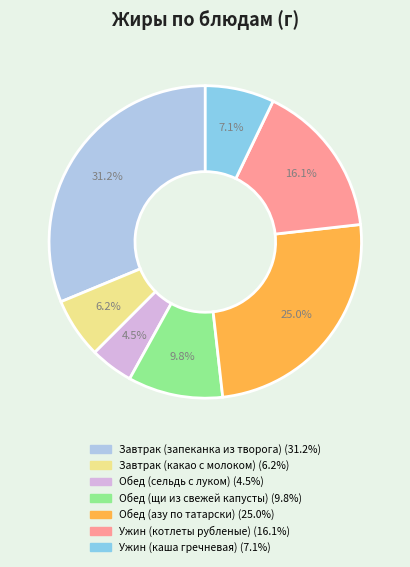

How much of the chart is everything except Обед (сельдь с луком)?

95.5%